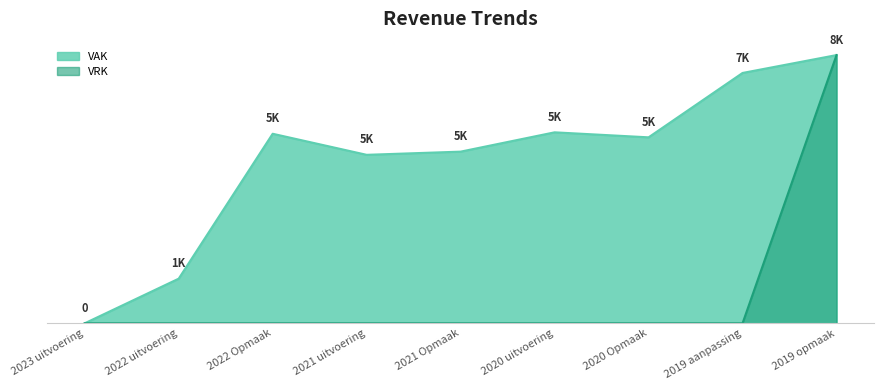

What is the sum of all VRK values?

7500